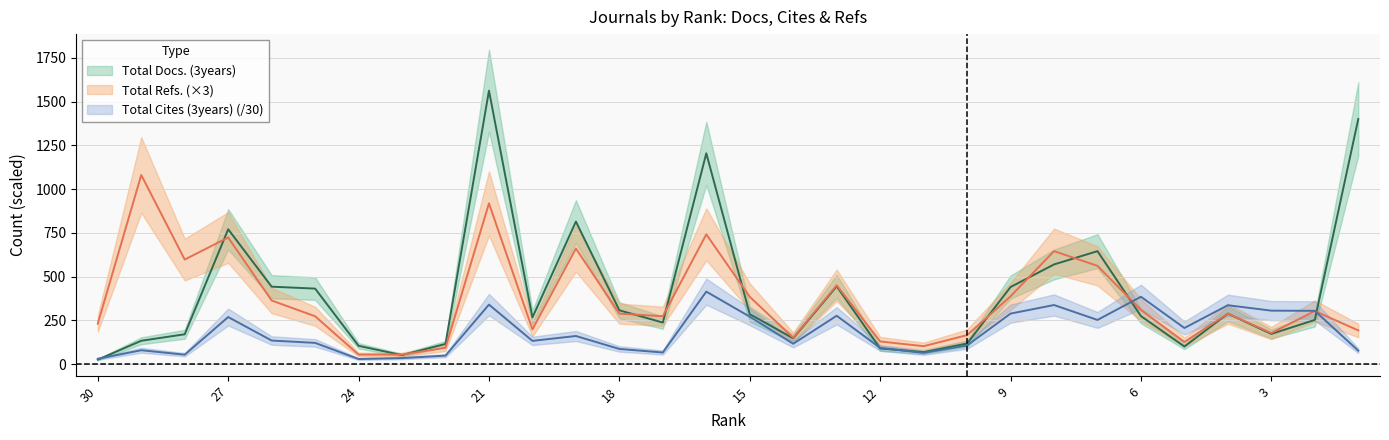

Which series changed the most between 24 and 14?

Total Refs.